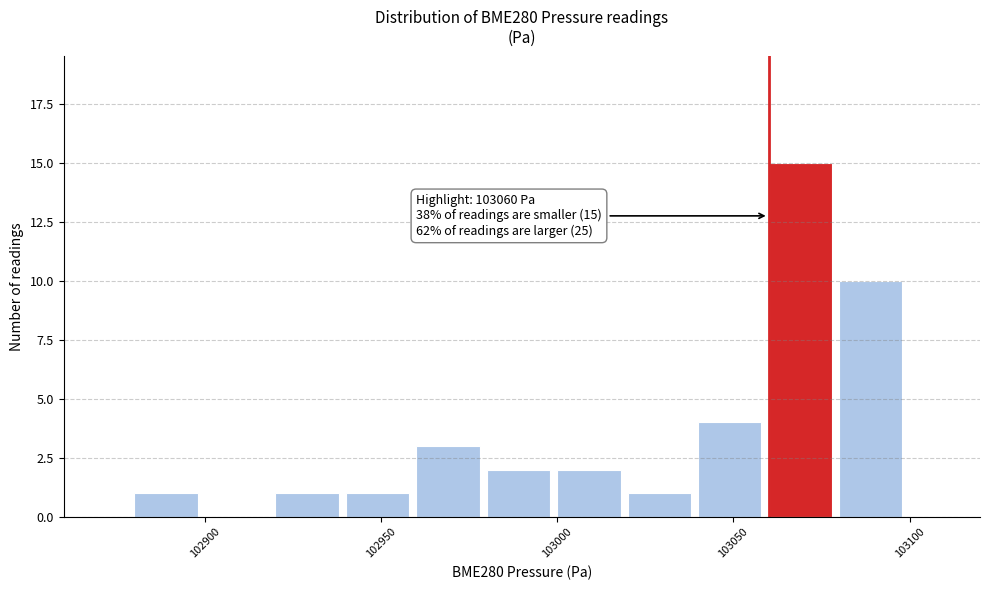

Which range on the x-axis has the tallest bar?

103060 to 103080